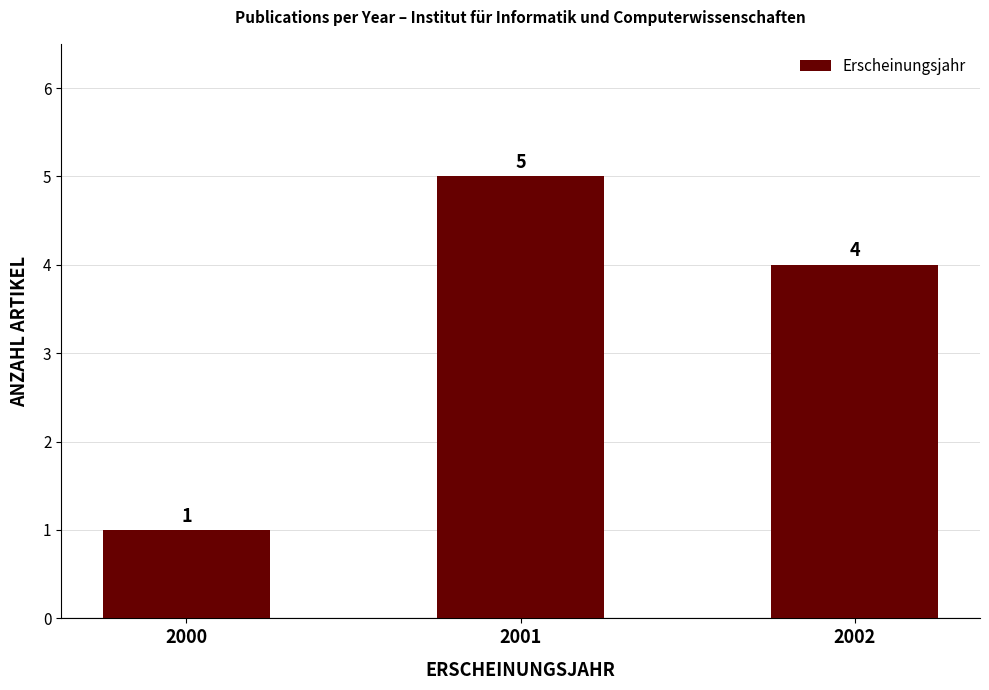

Does the chart contain stacked bars?

No